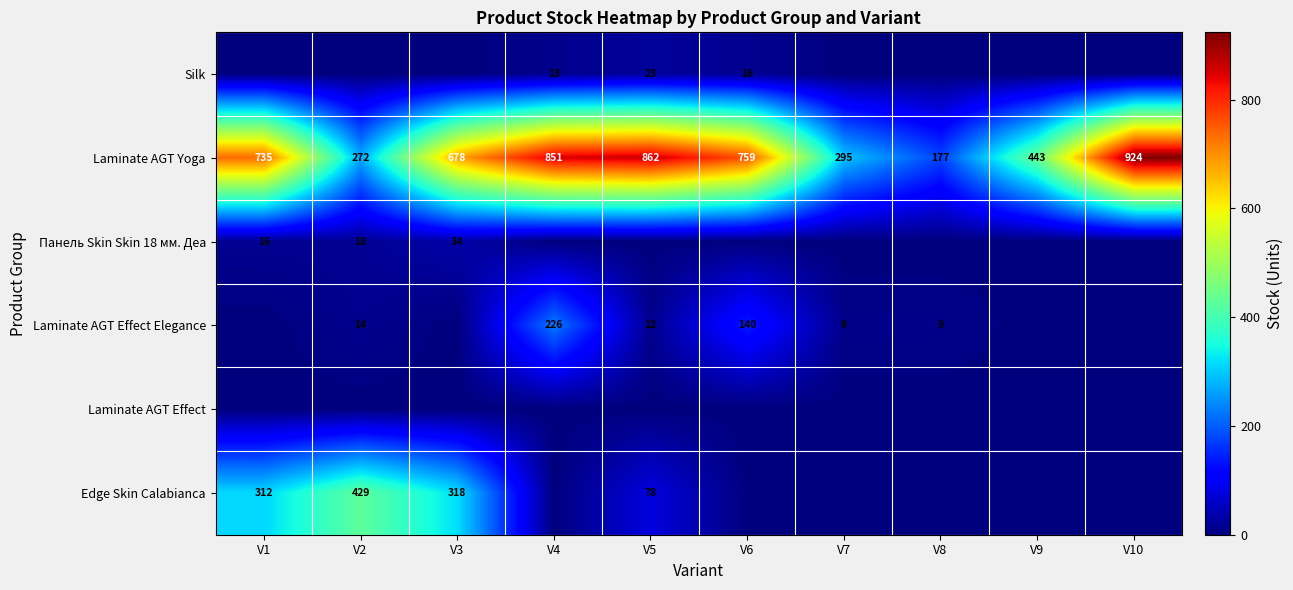

What value does the Laminate AGT Yoga series have at V8?

177